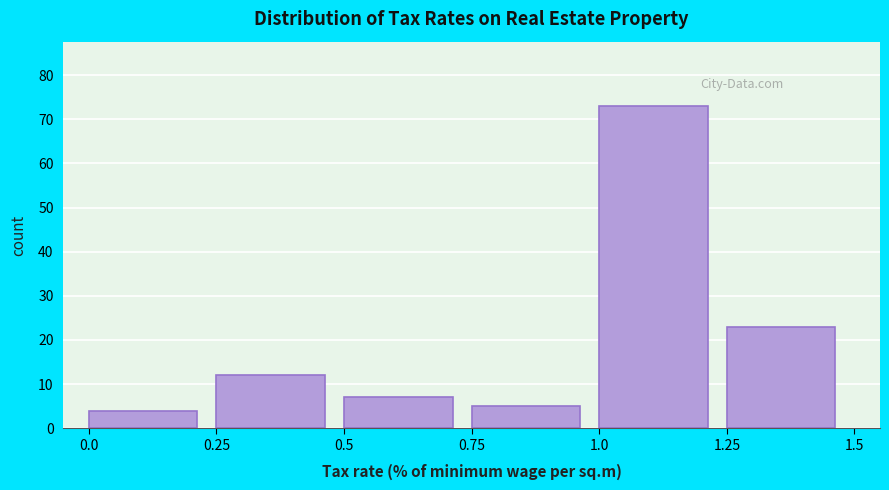

Which range on the x-axis has the tallest bar?

1.0 to 1.25